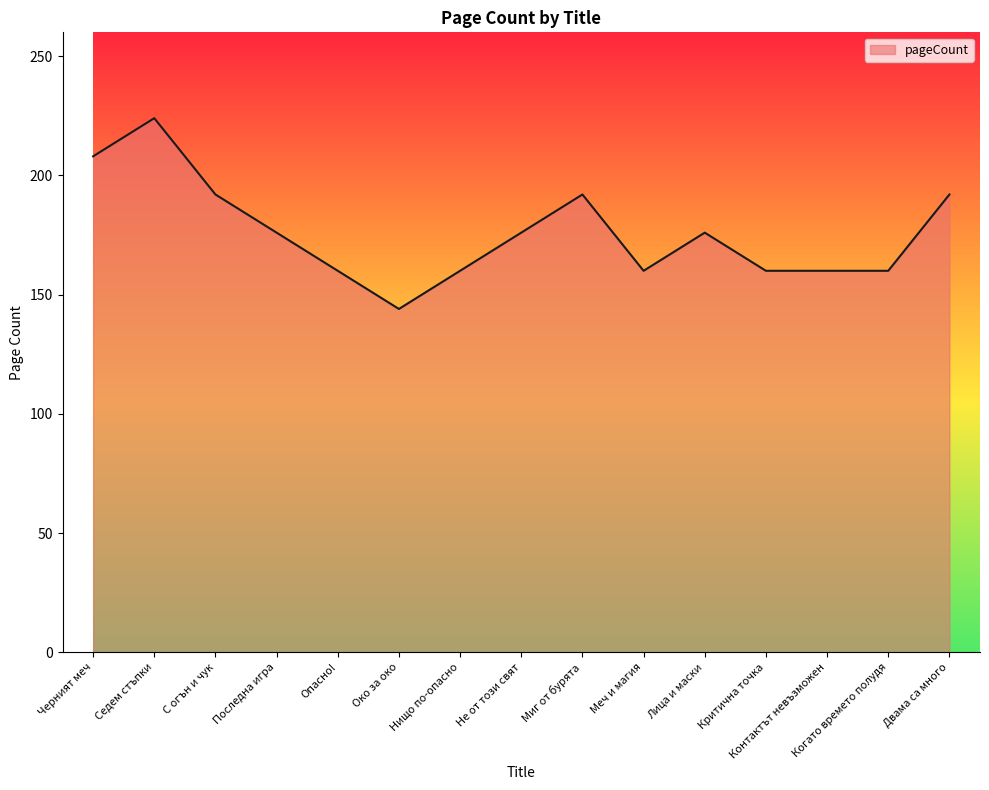

Is it true that the value at С огън и чук is 46?

False